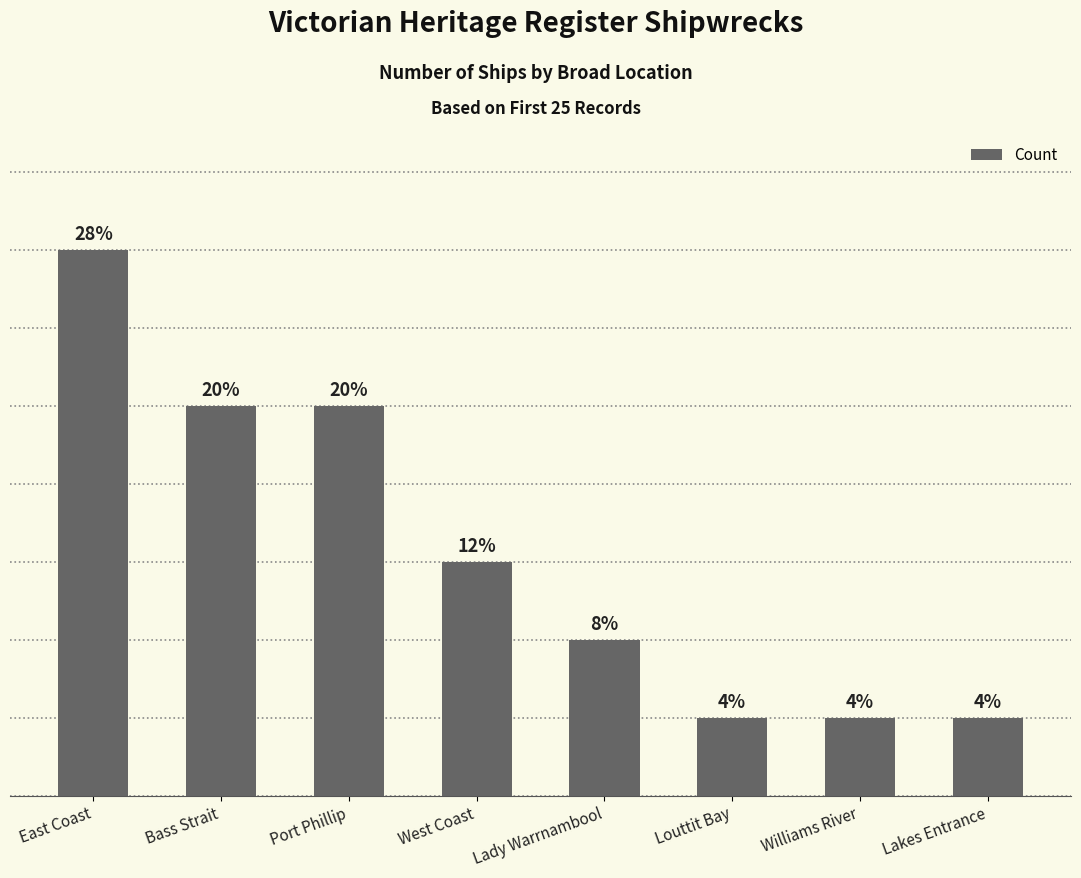

At which label is the value closest to 4?

Bass Strait